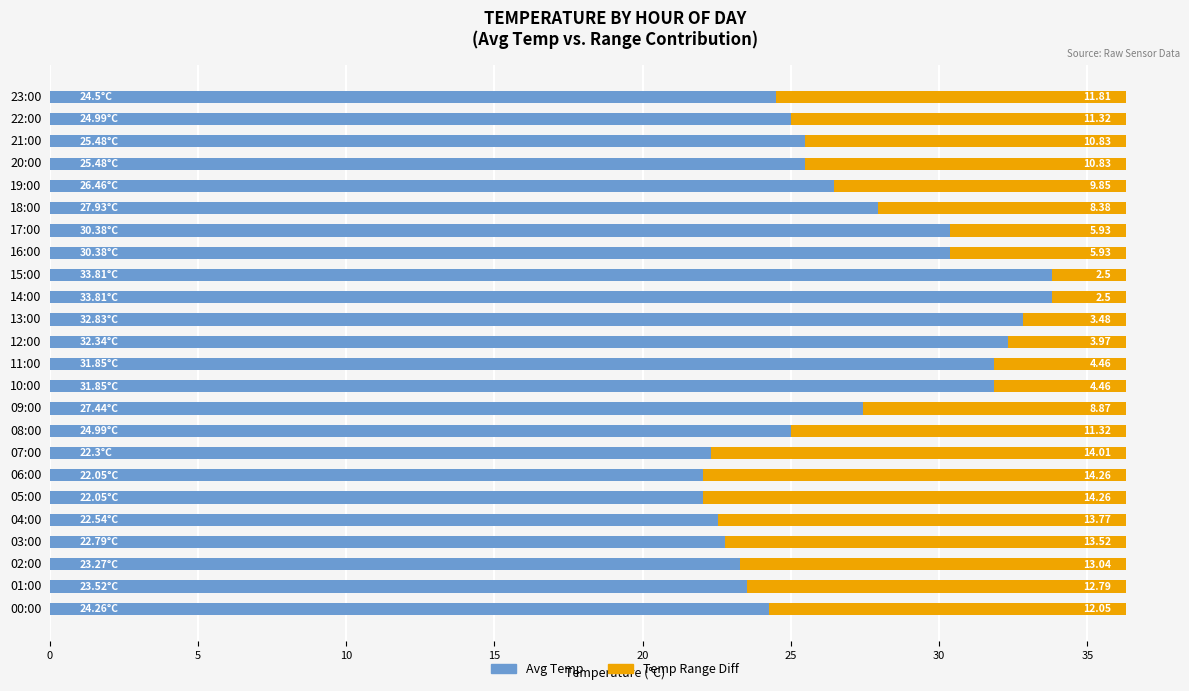

What is the total value across all series at 15:00?

36.3